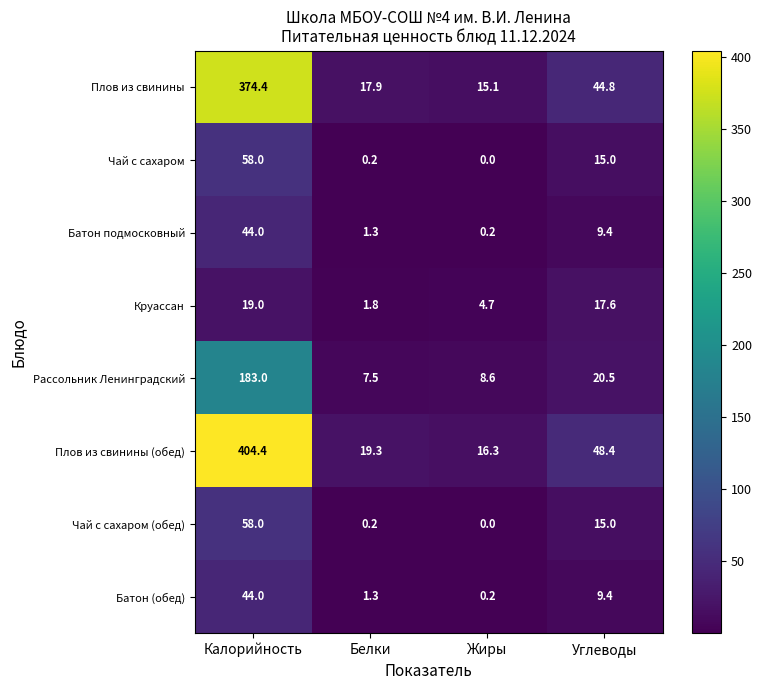

What is the total value across all series at Белки?

49.5